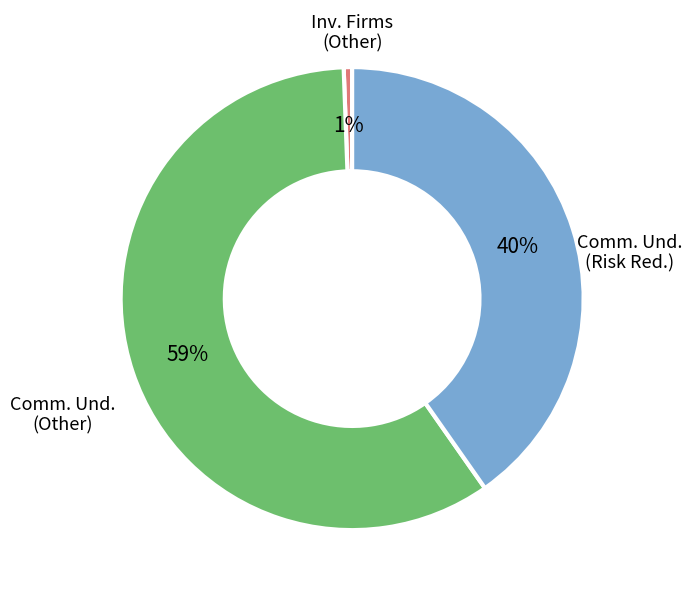

Does any single category account for the majority?

Yes